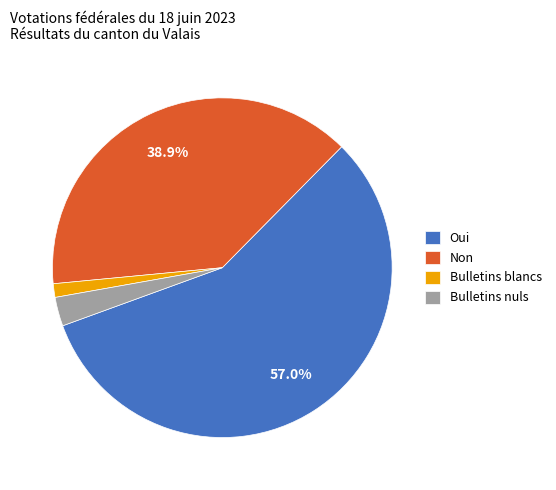

Is it true that Bulletins blancs is 11% of the pie?

False